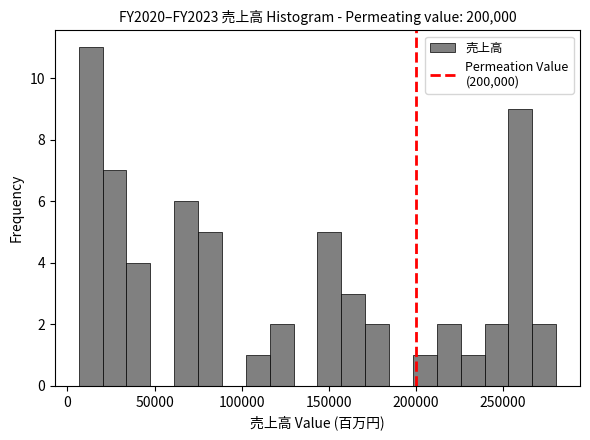

Around what value on the x-axis is the tallest bar? Give the approximate position of its centre, as read against the axis.

15000